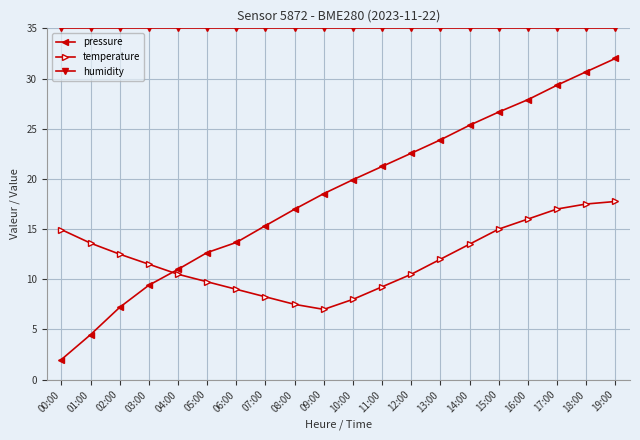

What are all the series names shown in the legend?

pressure, temperature, humidity